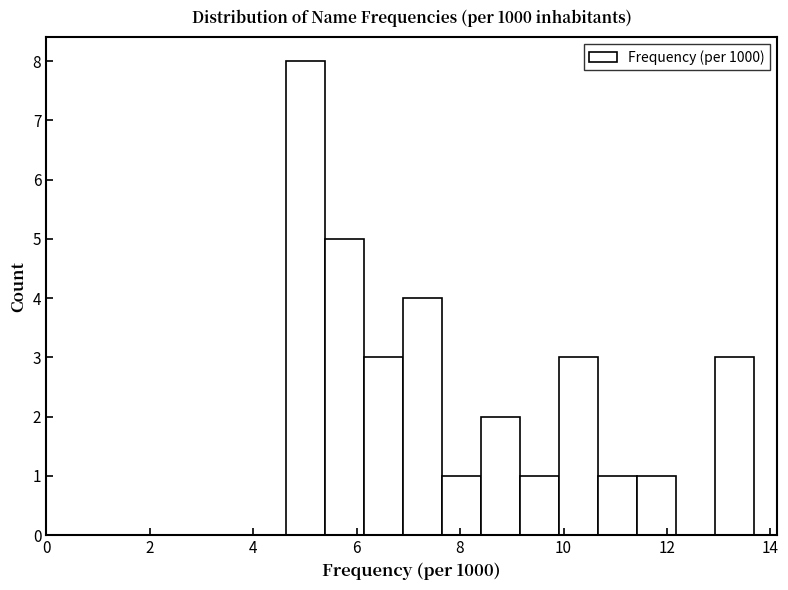

Around what value on the x-axis is the tallest bar? Give the approximate position of its centre, as read against the axis.

5.0